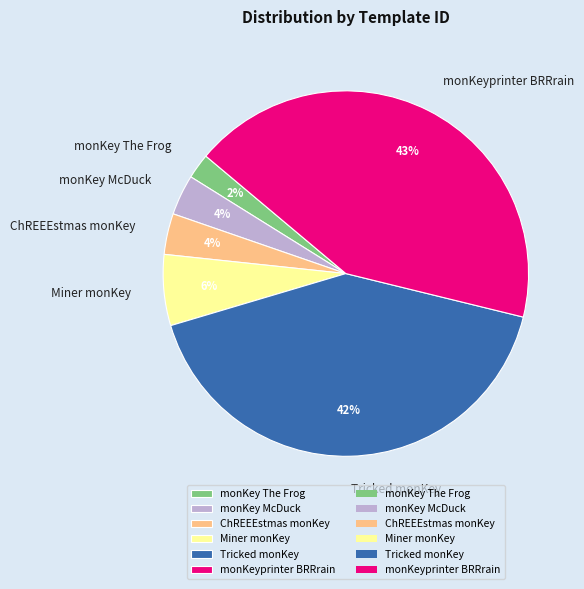

Combined, do Miner monKey and monKey The Frog account for over 50%?

No